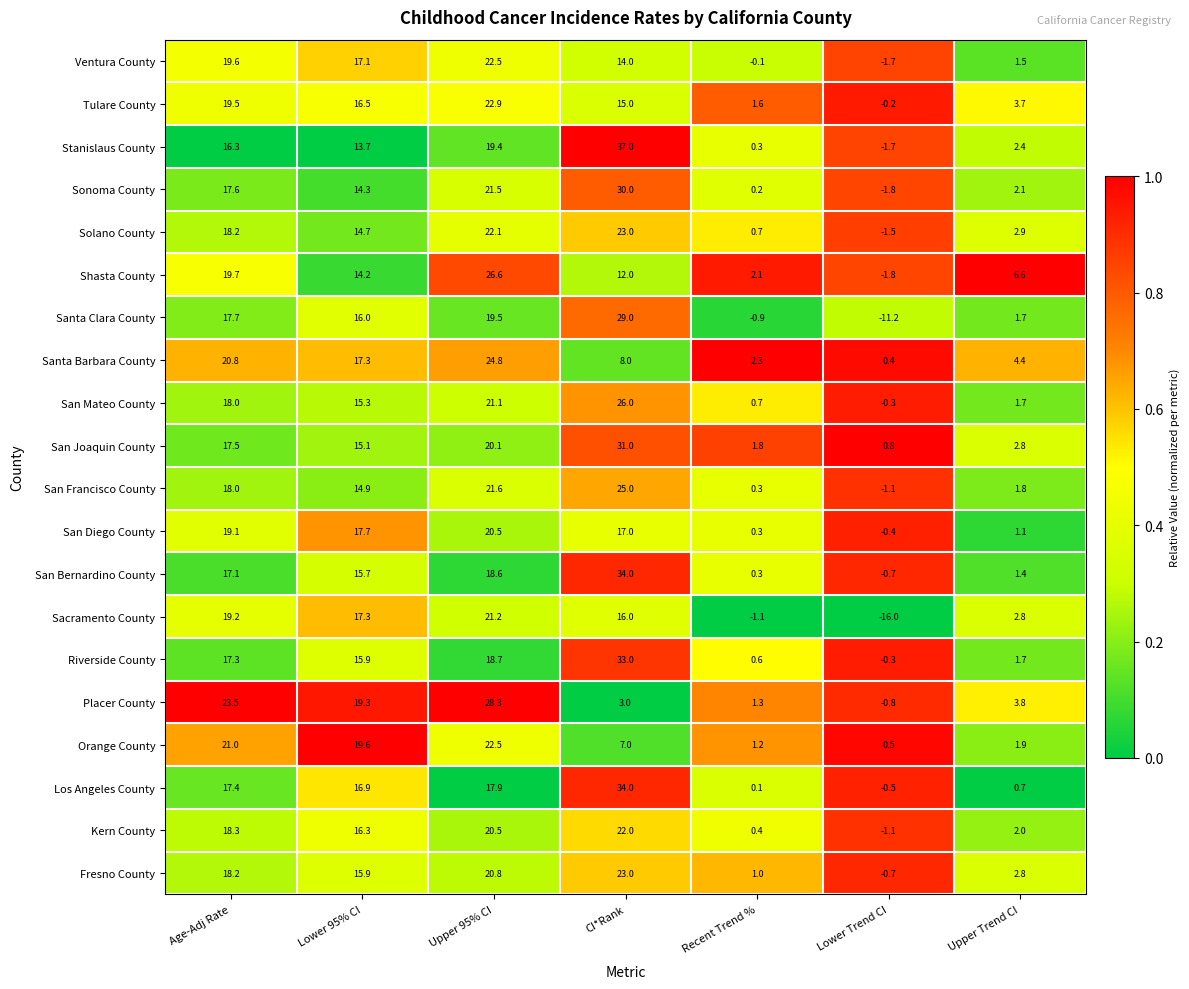

Which series has the widest spread of values?

Santa Clara County